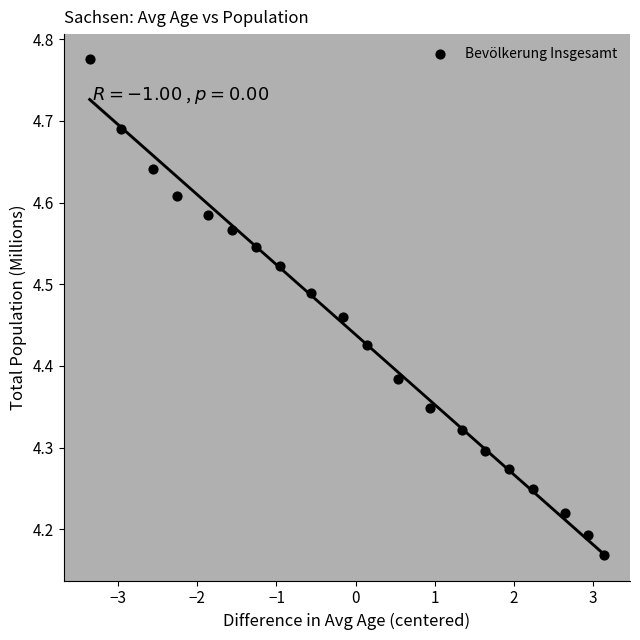

What is the range of Y values (max minus min)?

0.6